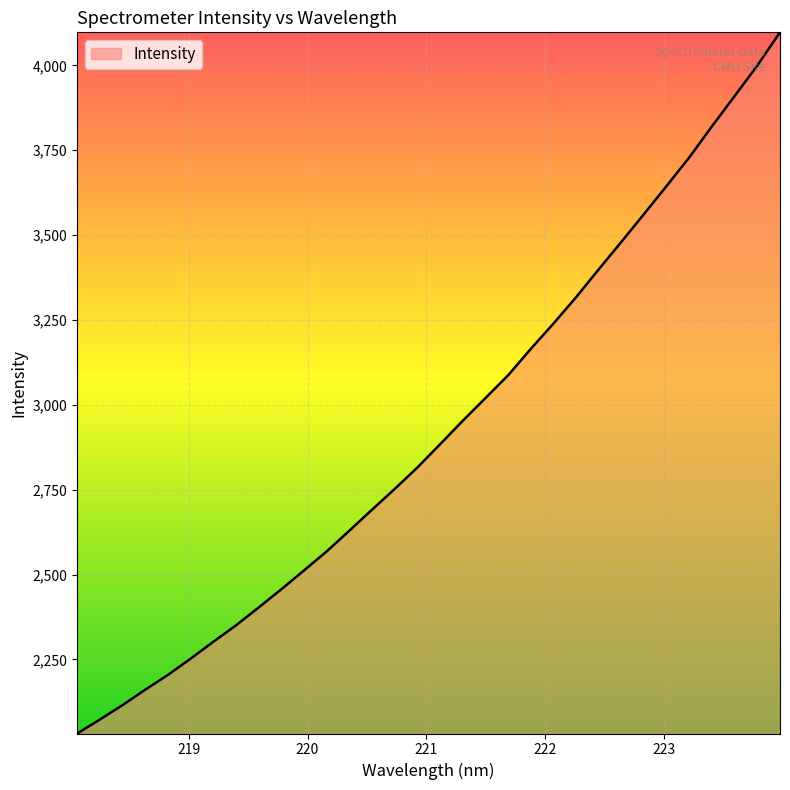

What is the smallest value displayed?

2031.9